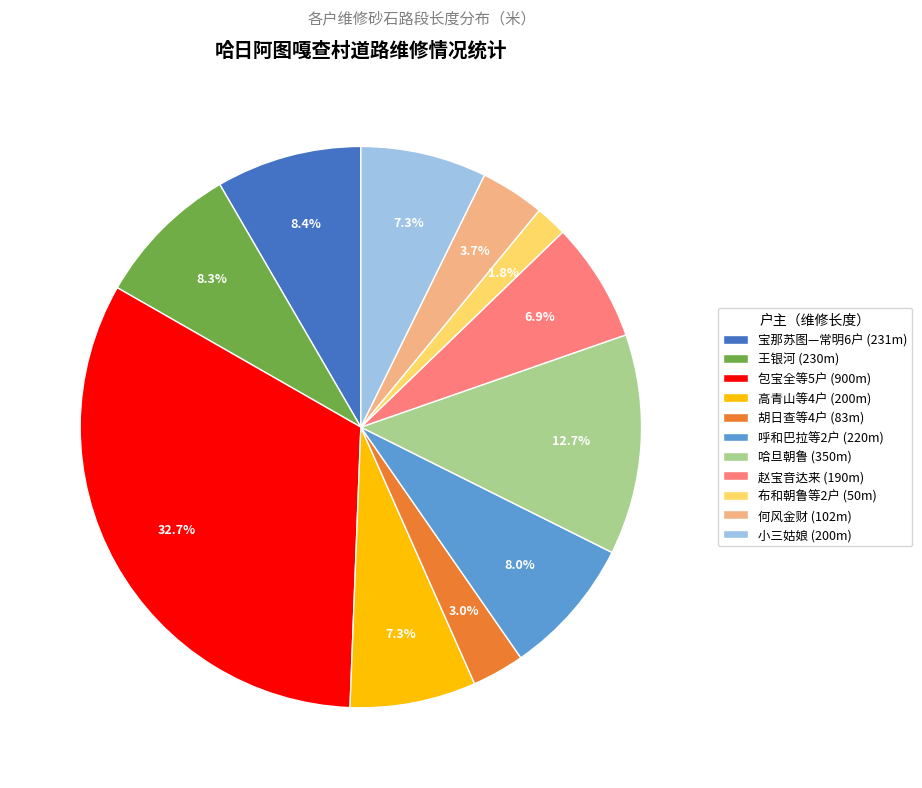

How many slices are in this pie chart?

11